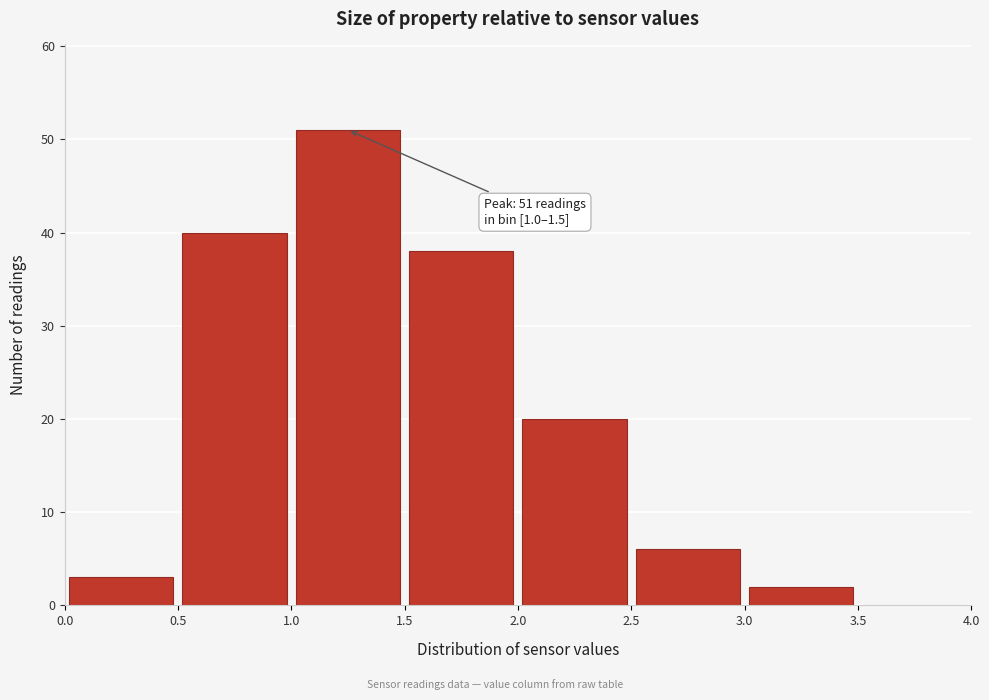

Over which range of the x-axis is the bar tallest?

1.0 to 1.5